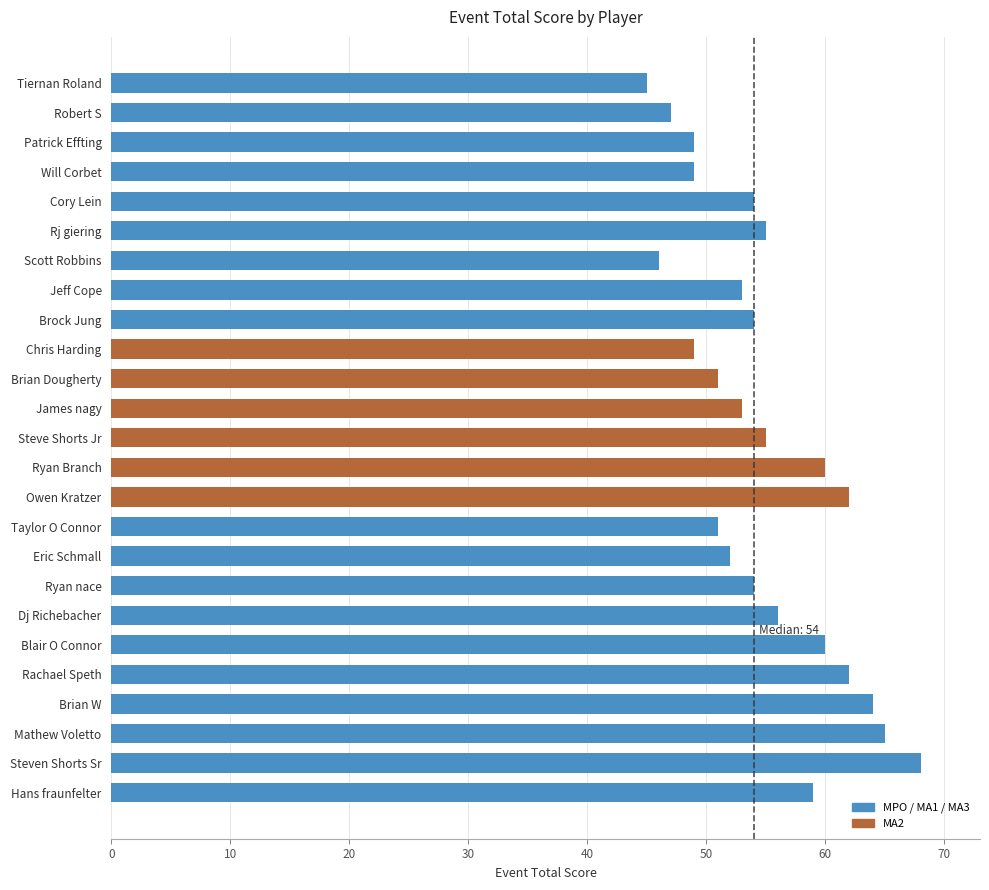

The chart shows a value of 32 at Brian W. True or false?

False